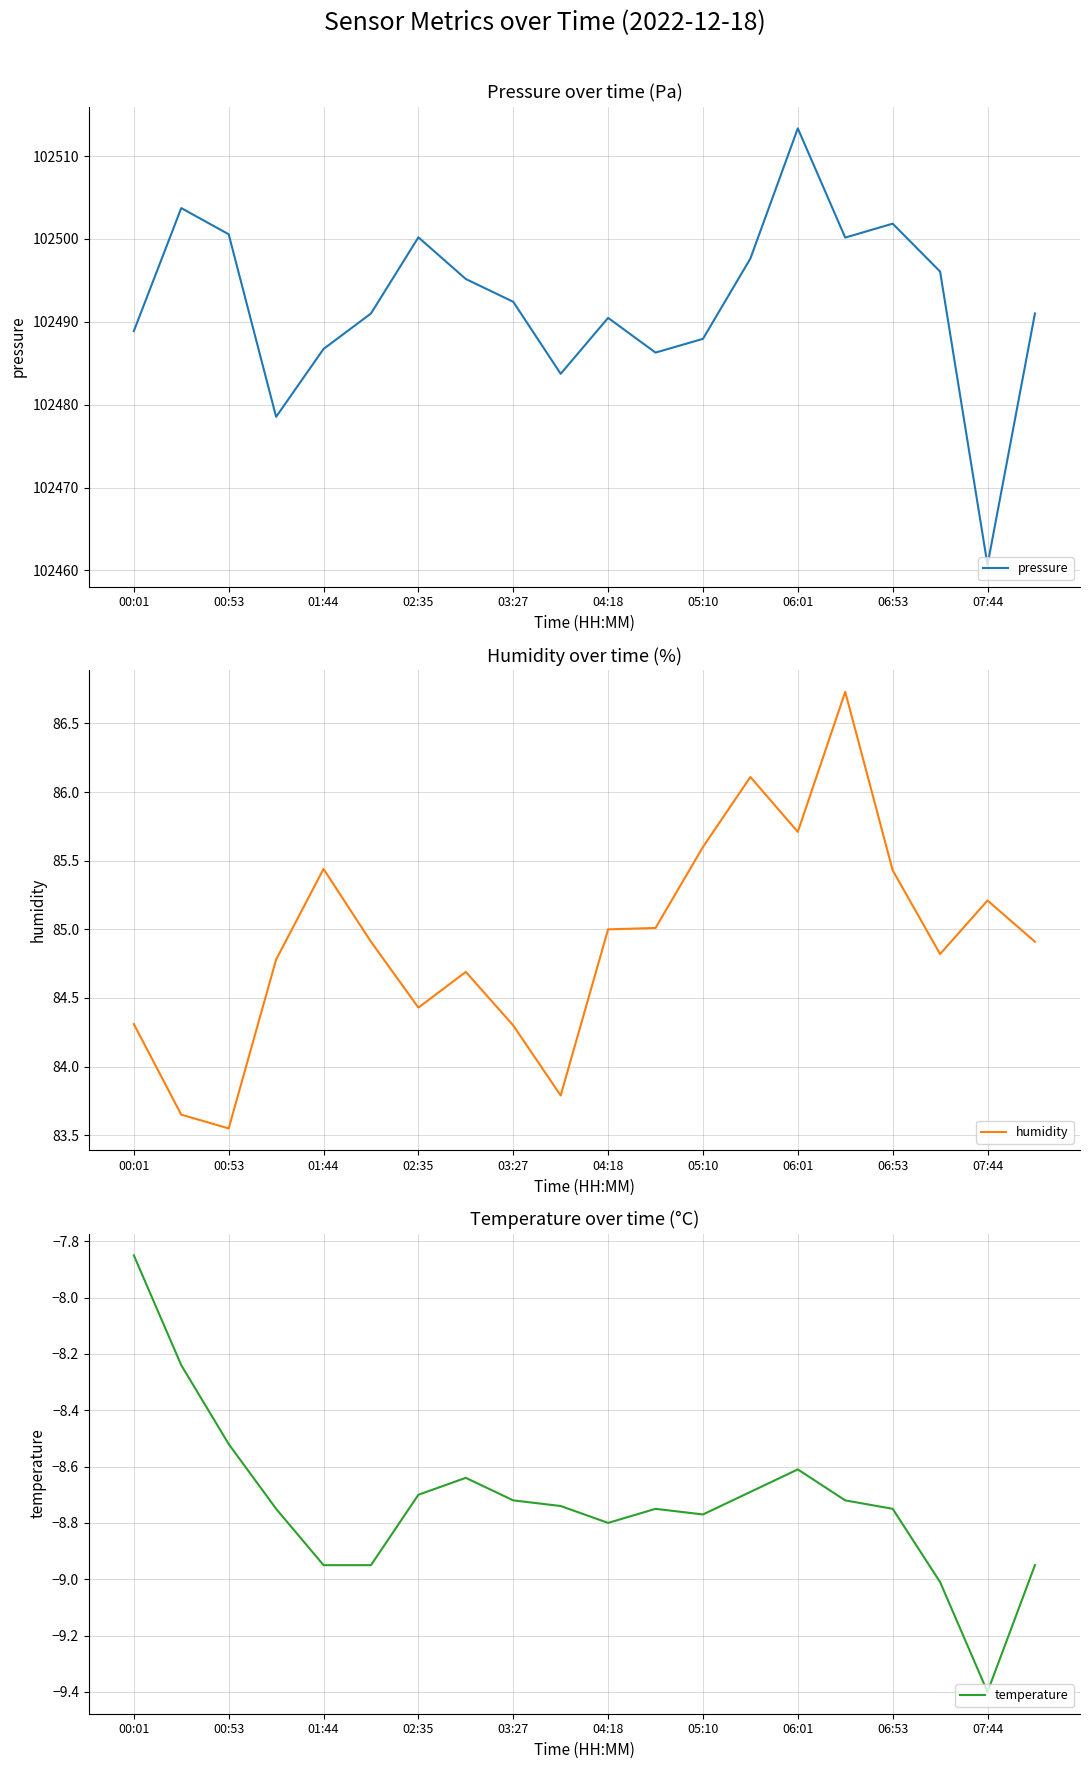

What is the approximate value of humidity at 03:27?

84.3